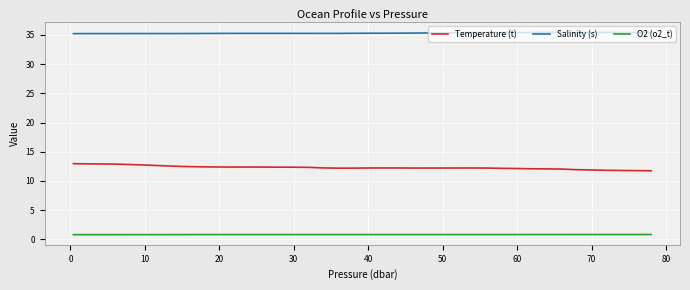

What is the maximum value shown in the chart?

35.4